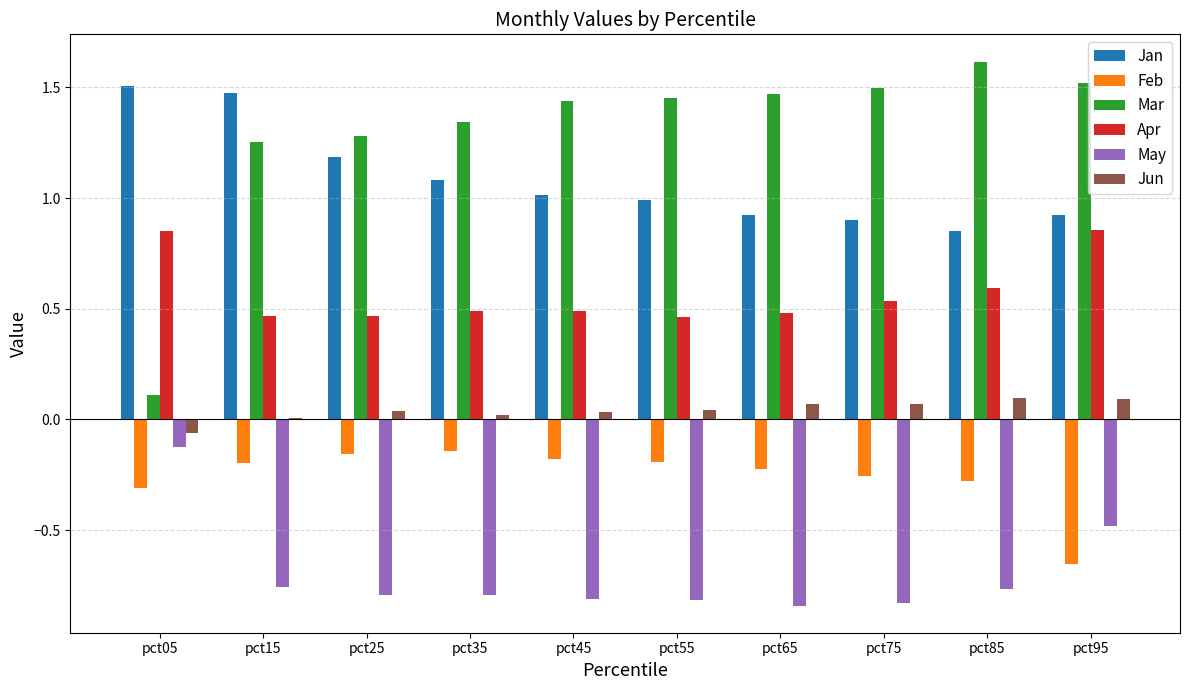

Is the value of May at pct85 greater than the value of Jun at pct85?

No